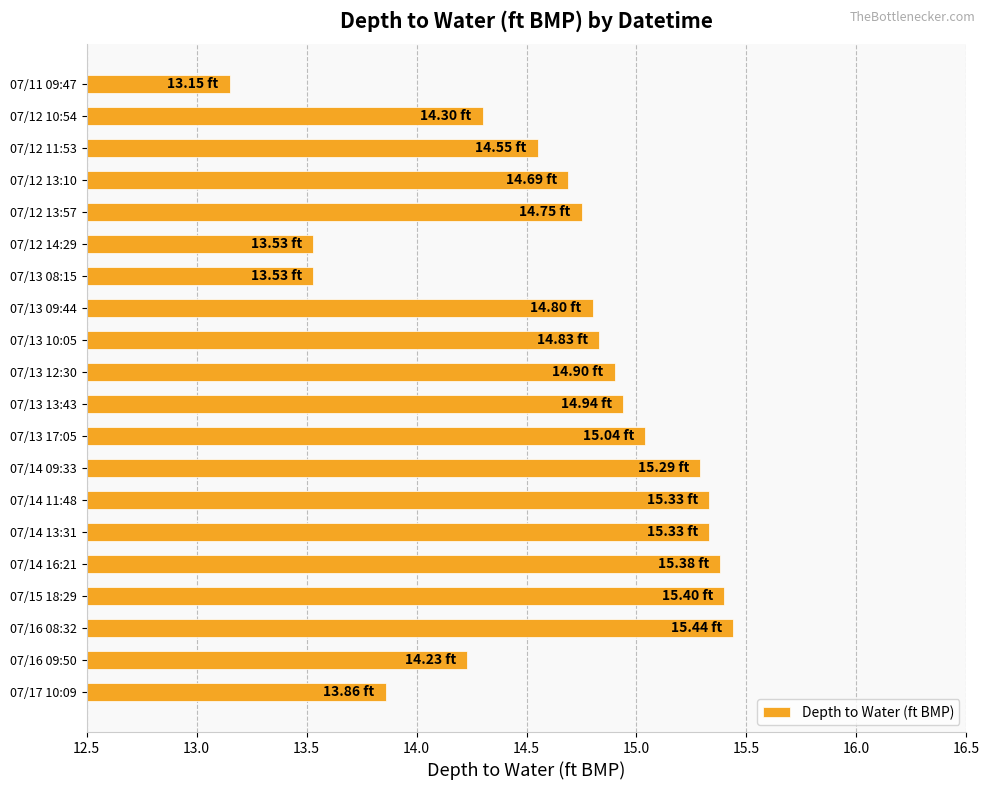

What is the average value?

14.7